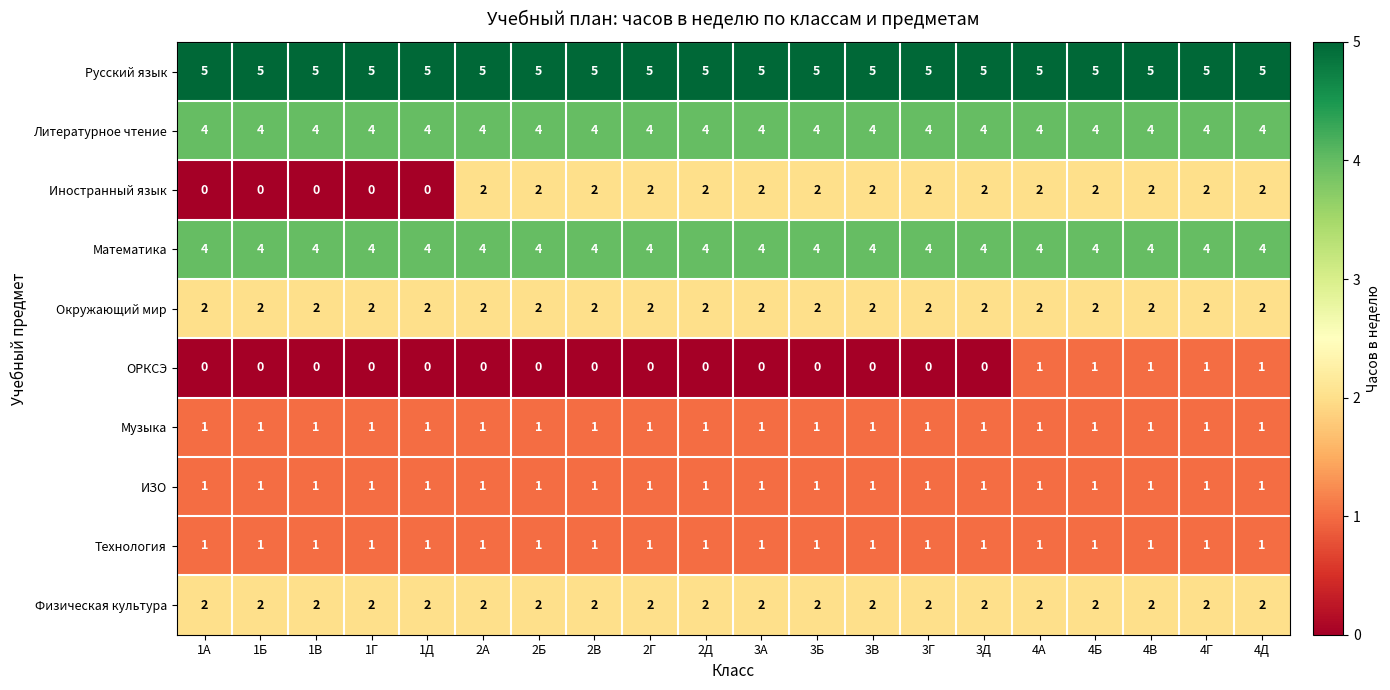

True or false: Музыка has a value of 1 at 2Д.

True